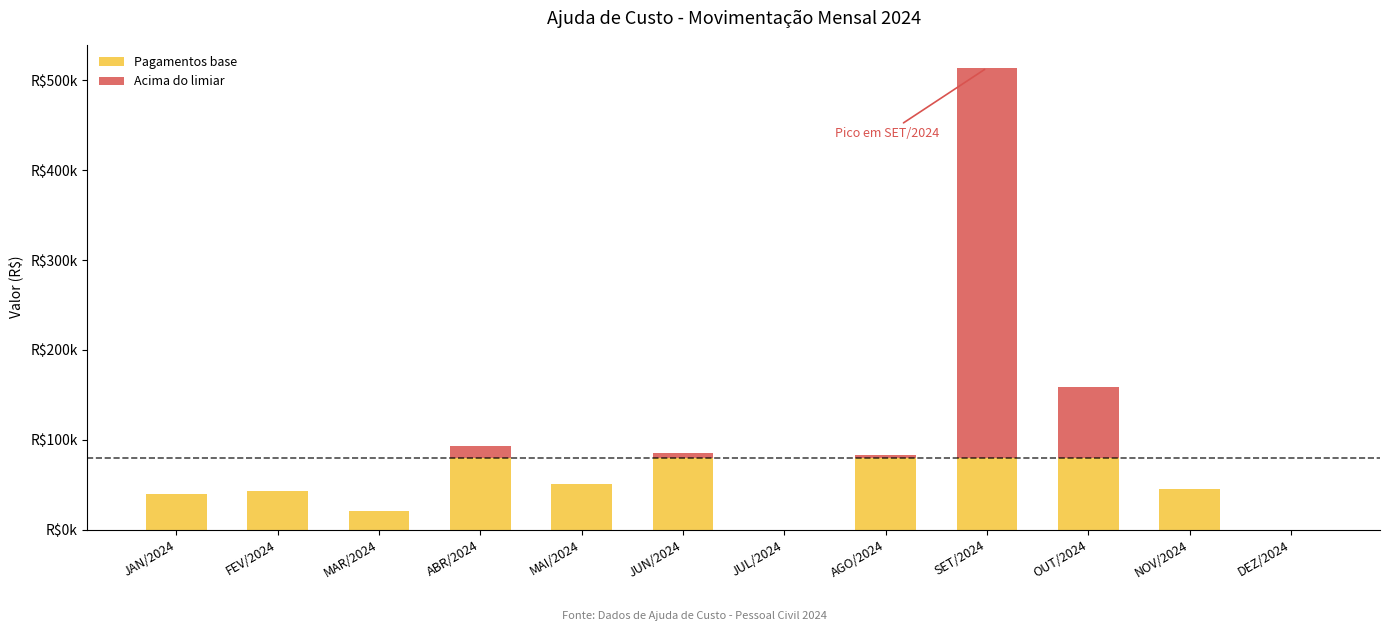

True or false: Pagamentos base has a value of 80000.0 at JUN/2024.

True